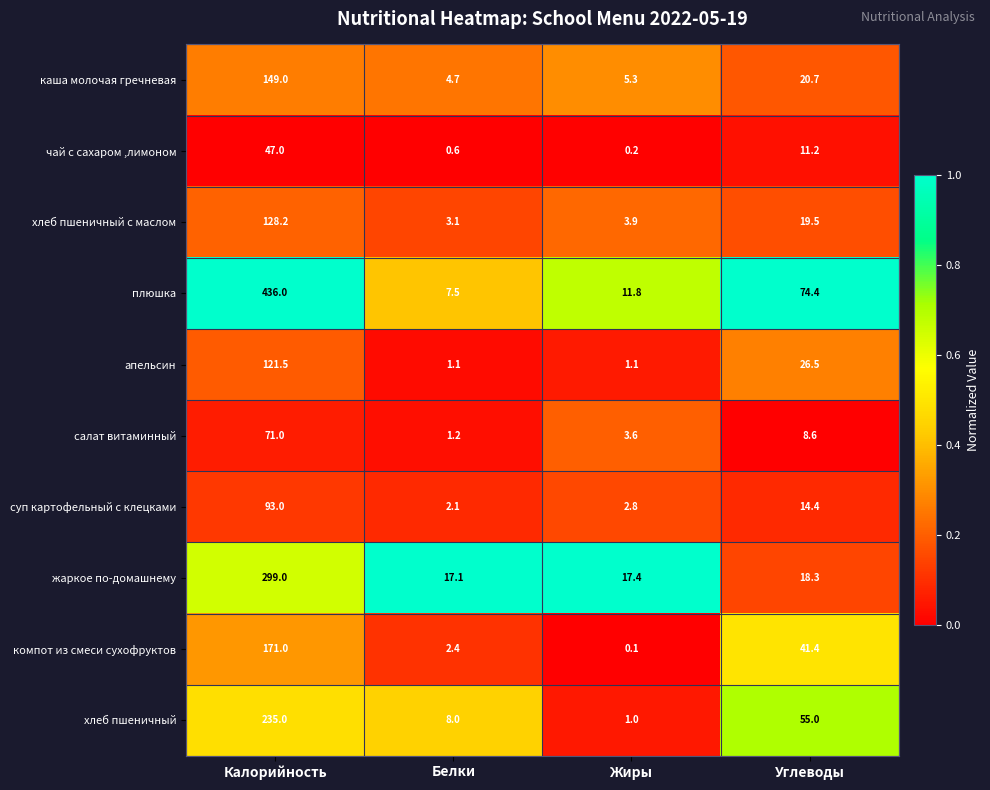

How many series are shown in this chart?

10